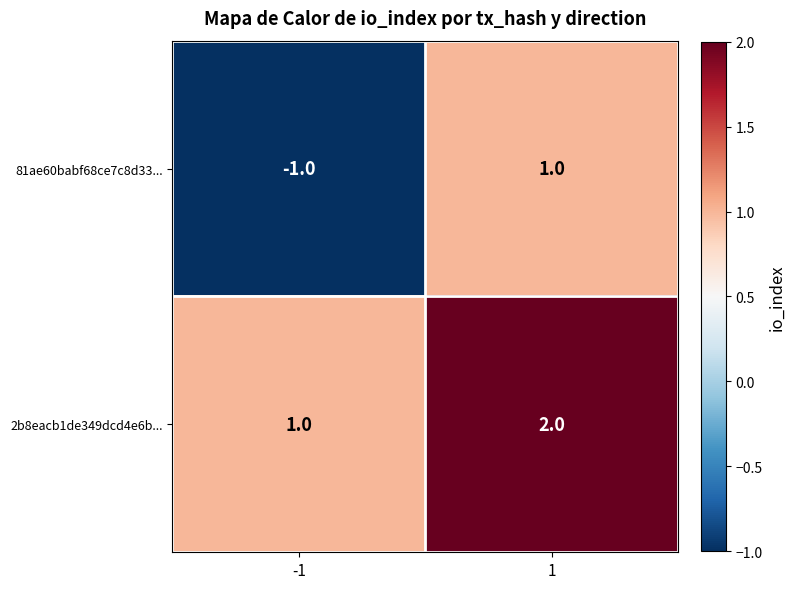

How many data points does each series have?

2